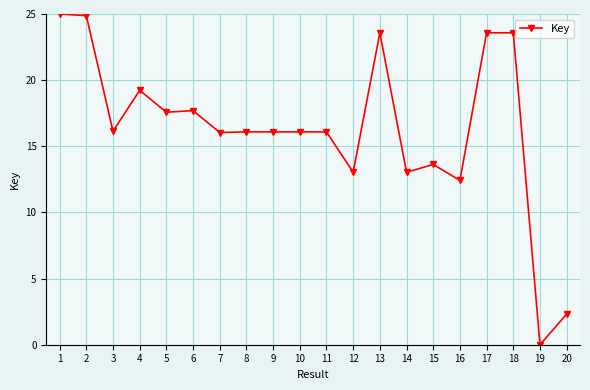

How many values are above zero?

19